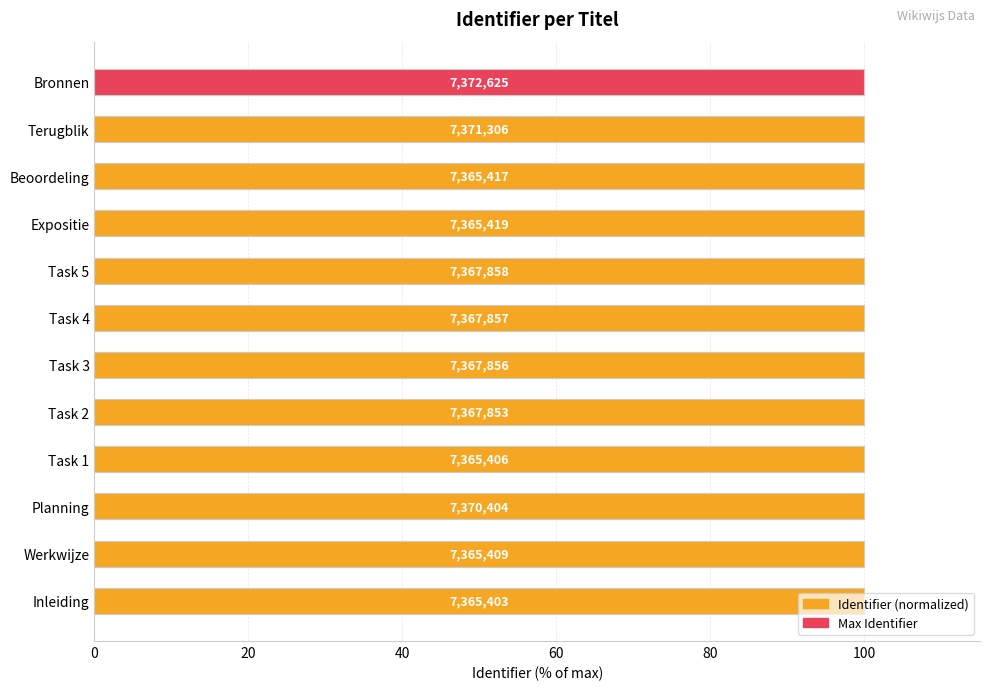

What position from the left is Terugblik?

11